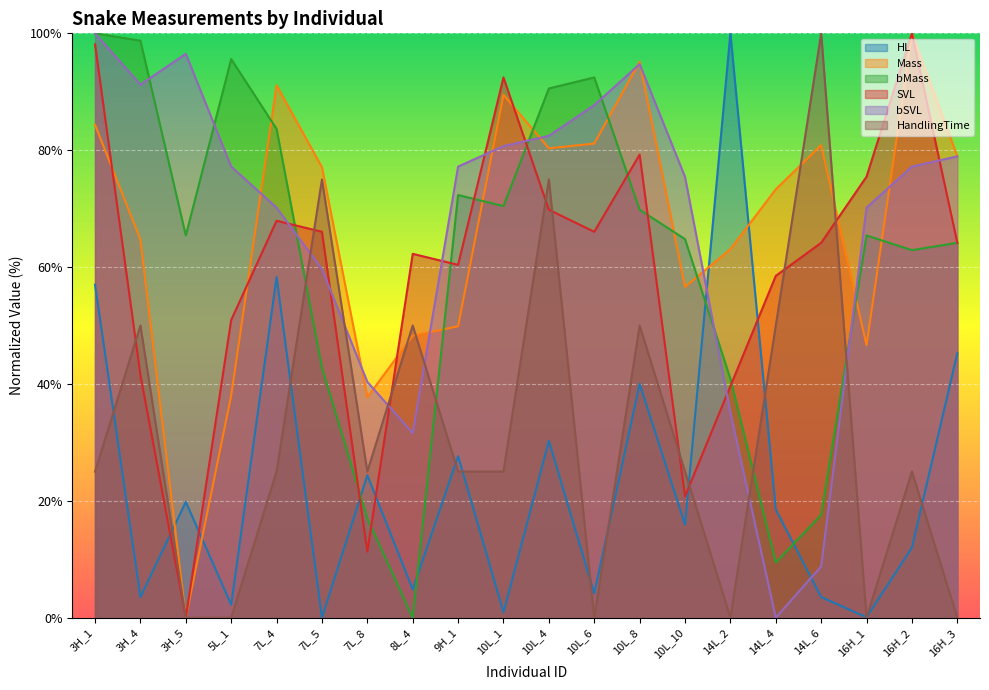

At which label does bSVL reach its minimum?

14L_4